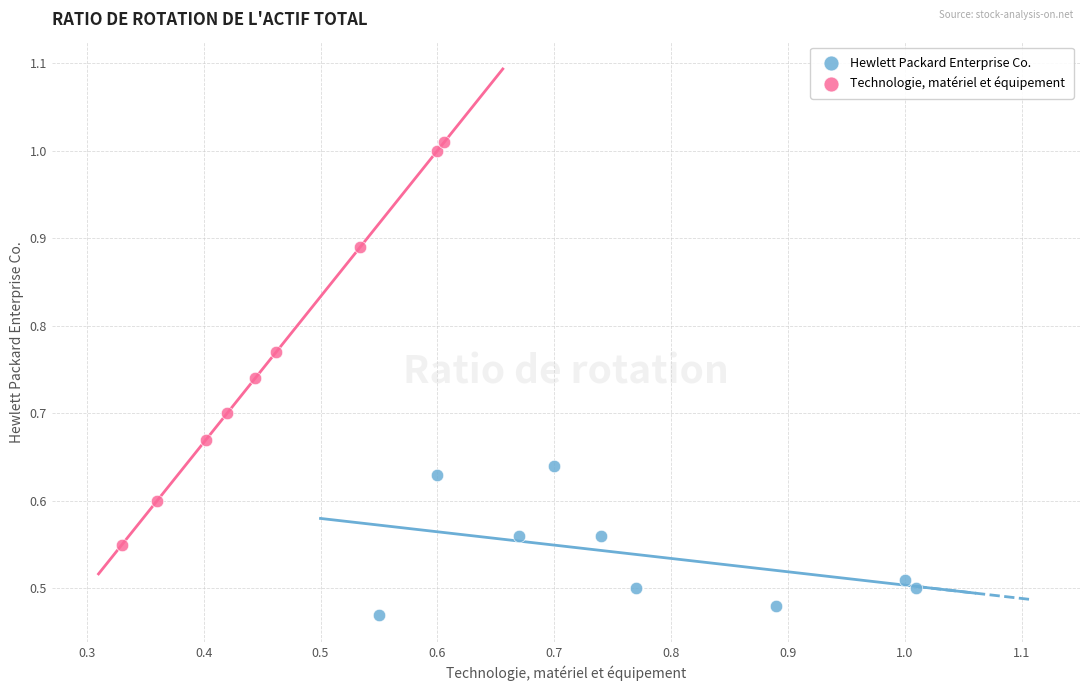

Which series reaches the maximum Y coordinate?

Technologie, matériel et équipement